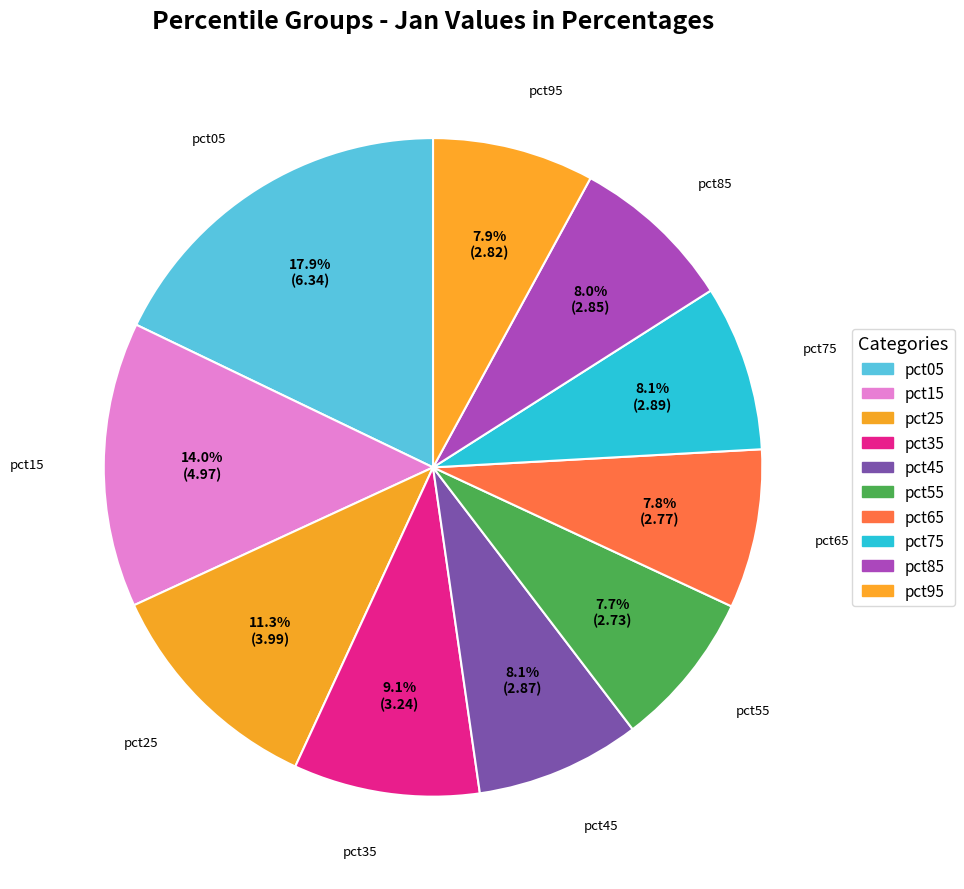

What percentage is the pct55 slice, to the nearest percent?

8%